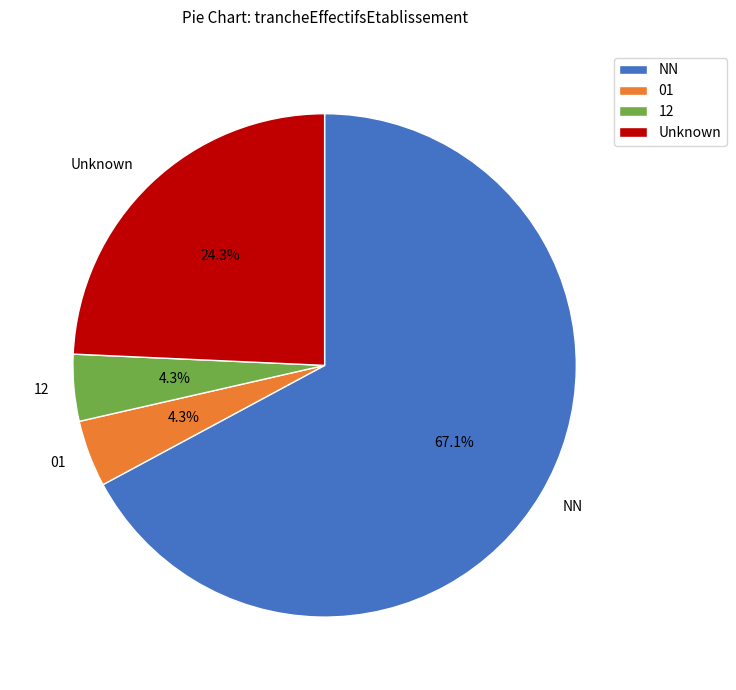

Is the sum of 12 and Unknown greater than half?

No